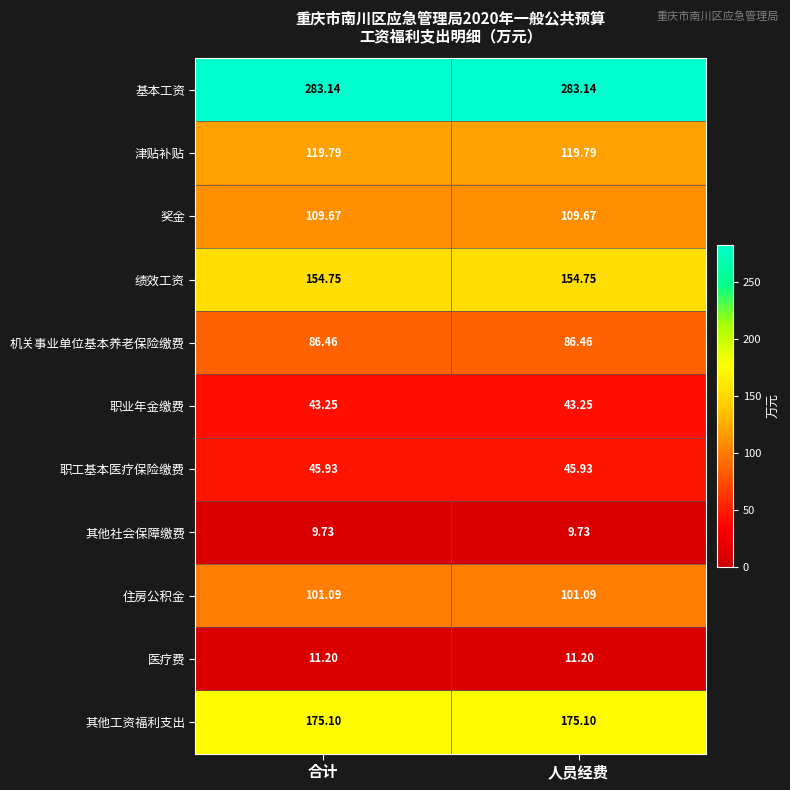

Rank the series by their maximum value, from lowest to highest.

其他社会保障缴费, 医疗费, 职业年金缴费, 职工基本医疗保险缴费, 机关事业单位基本养老保险缴费, 住房公积金, 奖金, 津贴补贴, 绩效工资, 其他工资福利支出, 基本工资